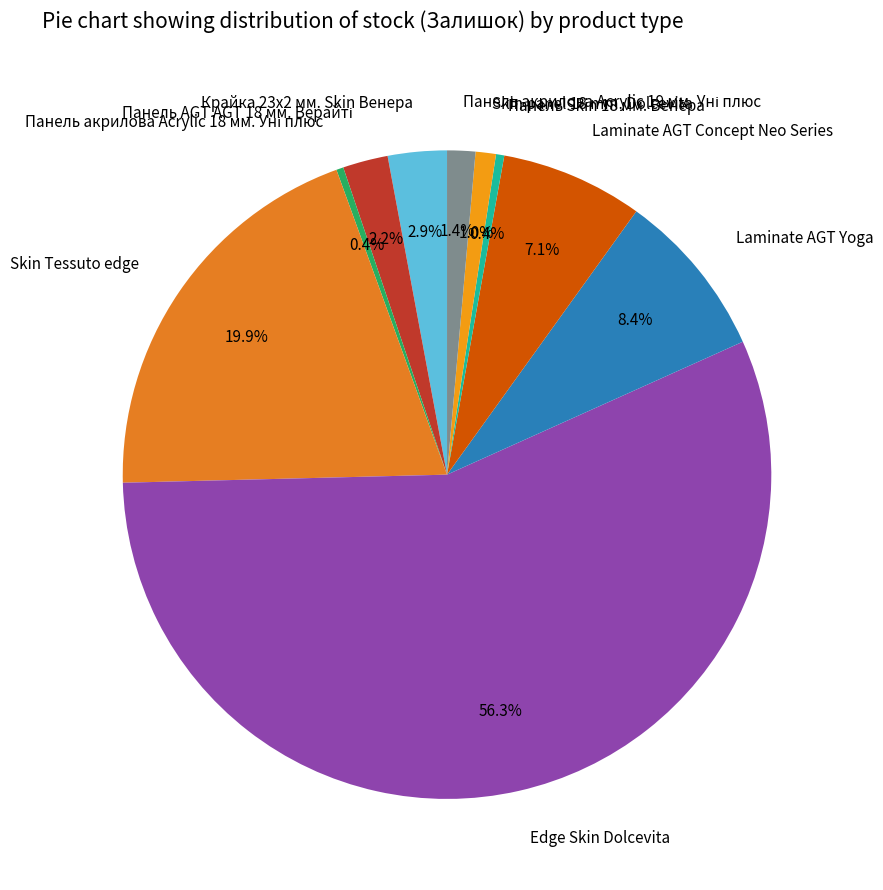

Does any single category account for the majority?

Yes